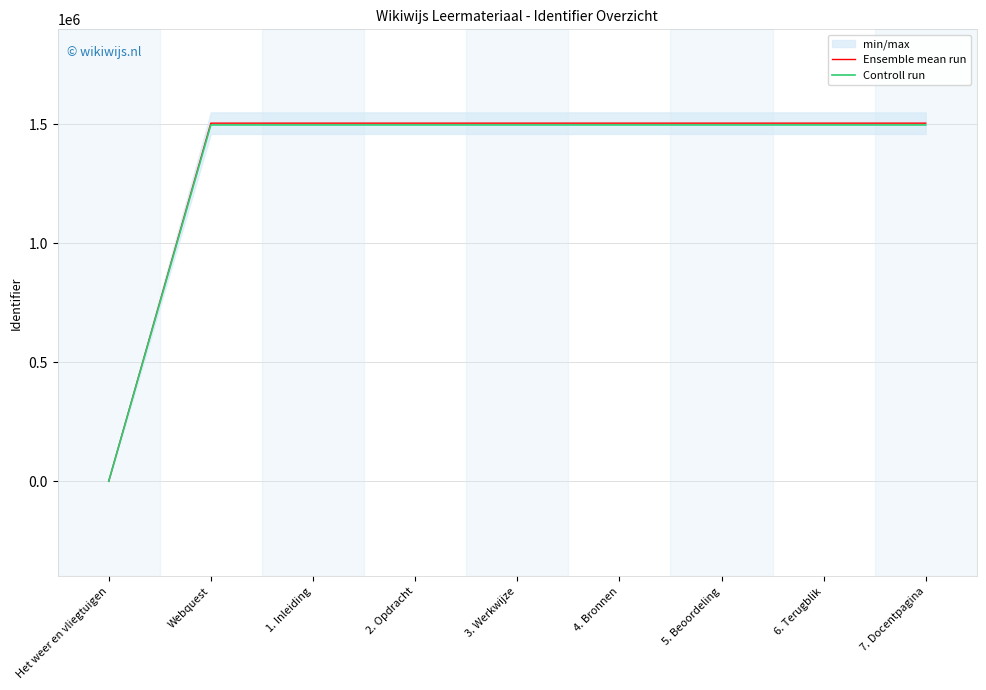

What is the difference between the highest and lowest values at 3. Werkwijze?

7528.0